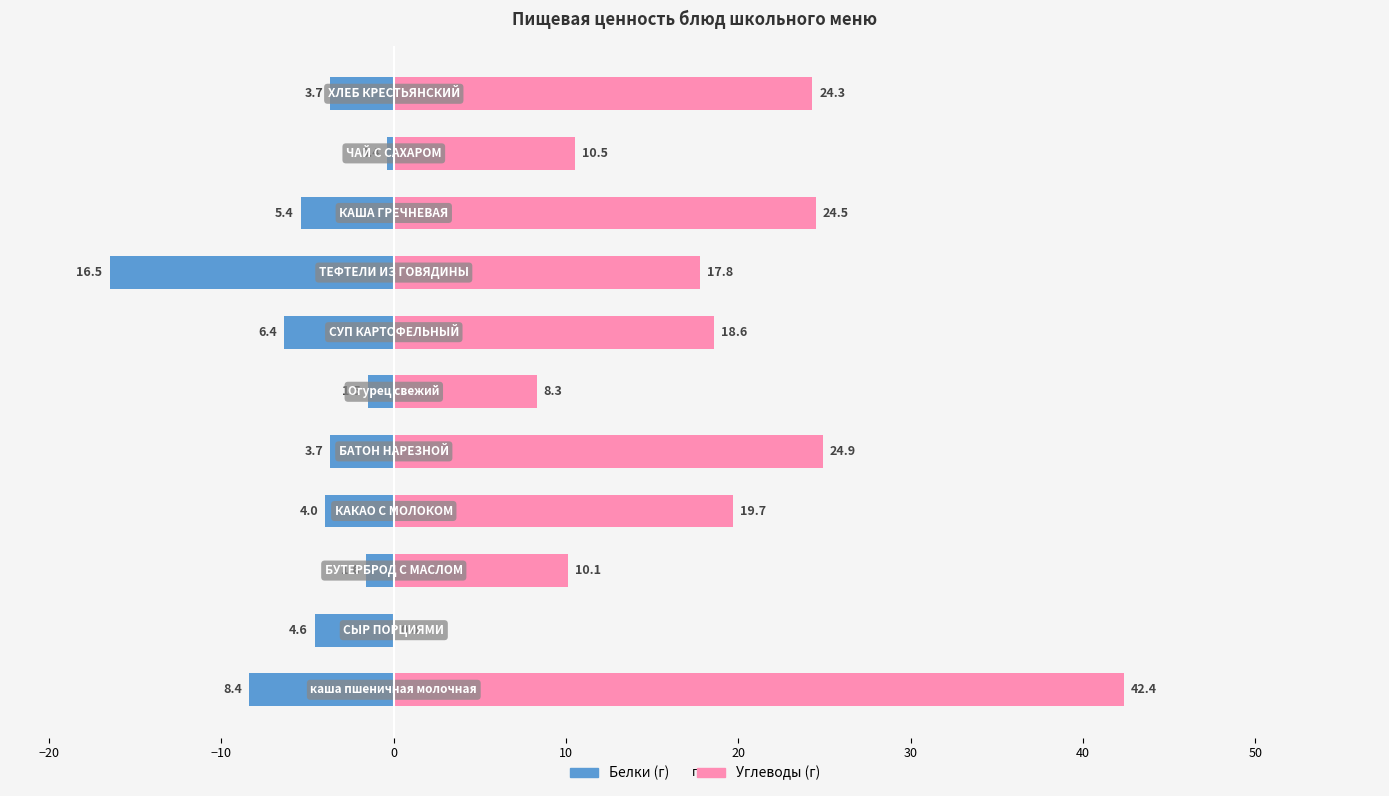

Count the number of categories in the chart.

11